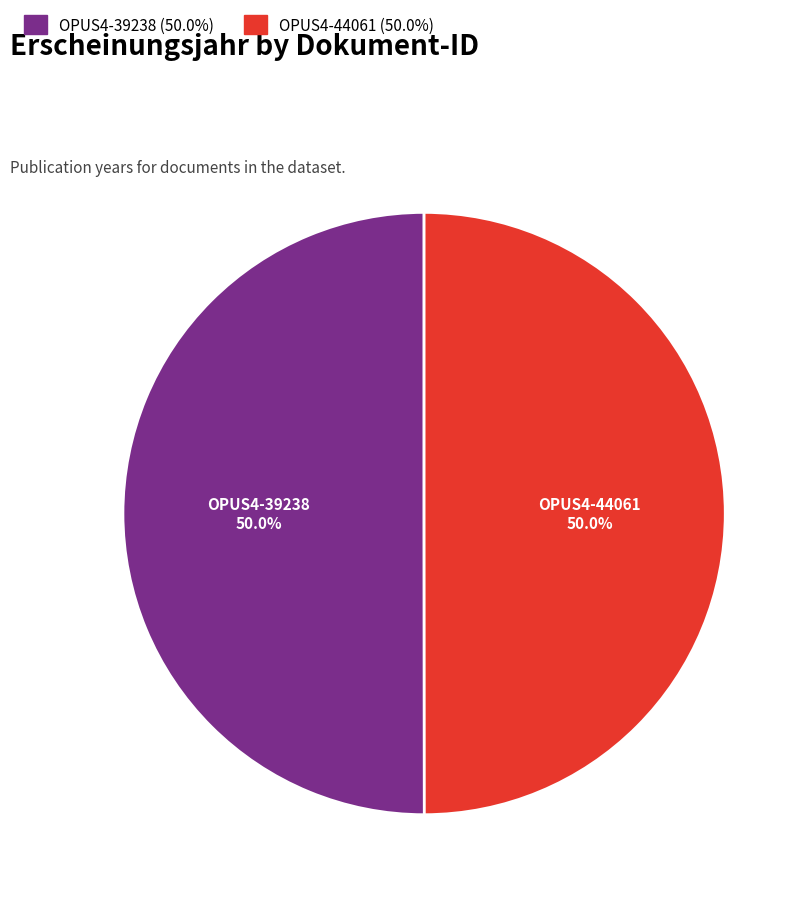

The OPUS4-44061 slice represents 59% of the pie. True or false?

False